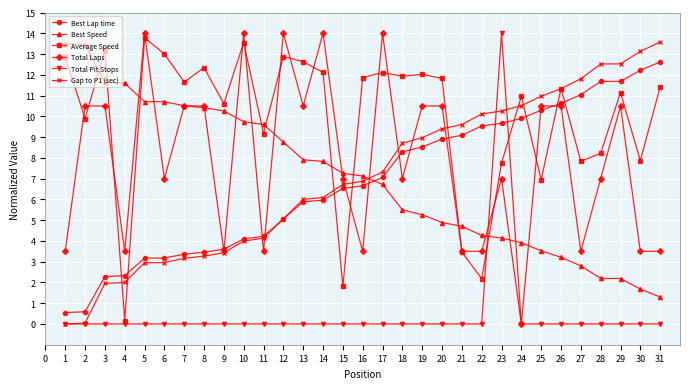

What is the greatest value displayed?

14.0